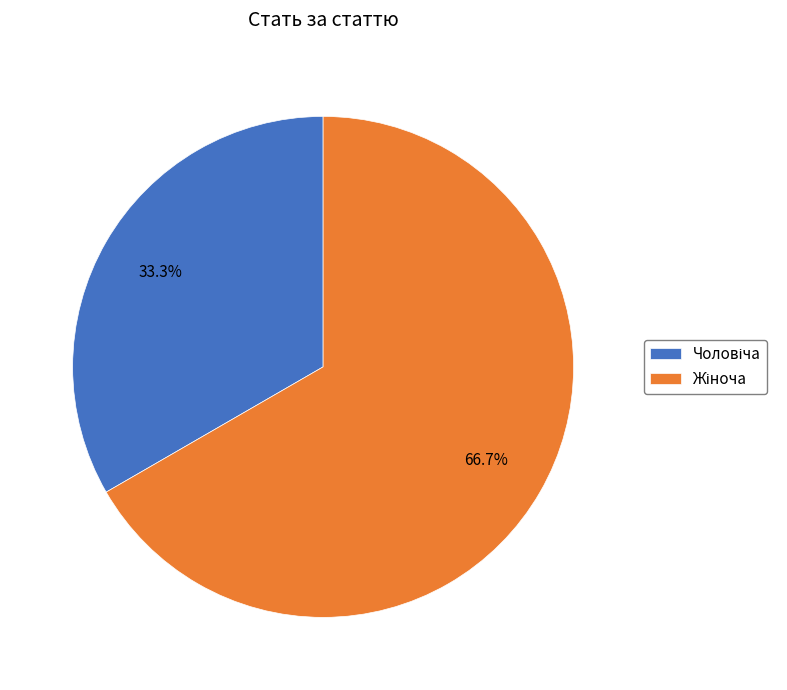

Is there a majority slice in this chart?

Yes